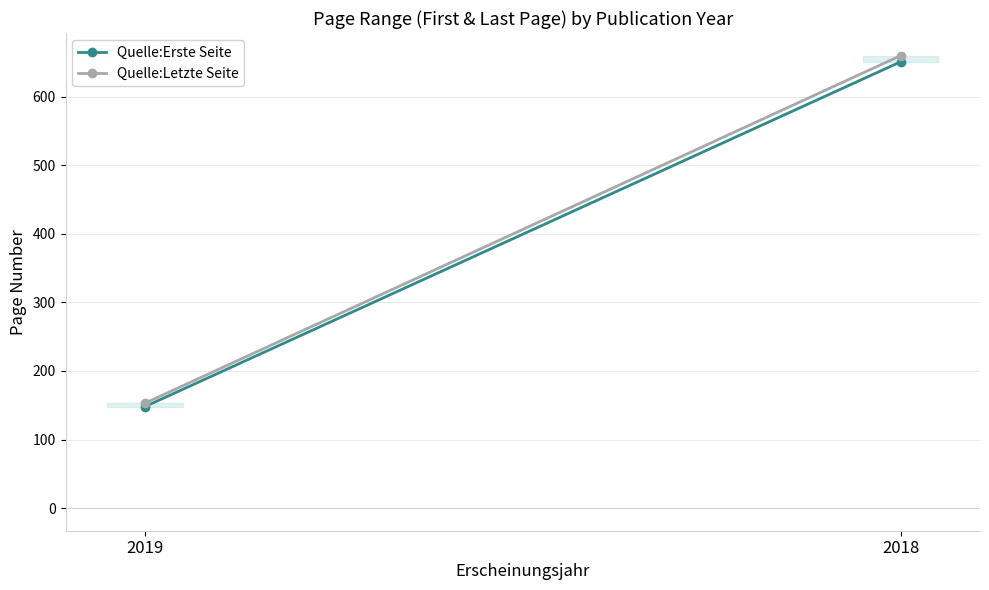

Rank the series by their maximum value, from lowest to highest.

Quelle:Erste Seite, Quelle:Letzte Seite